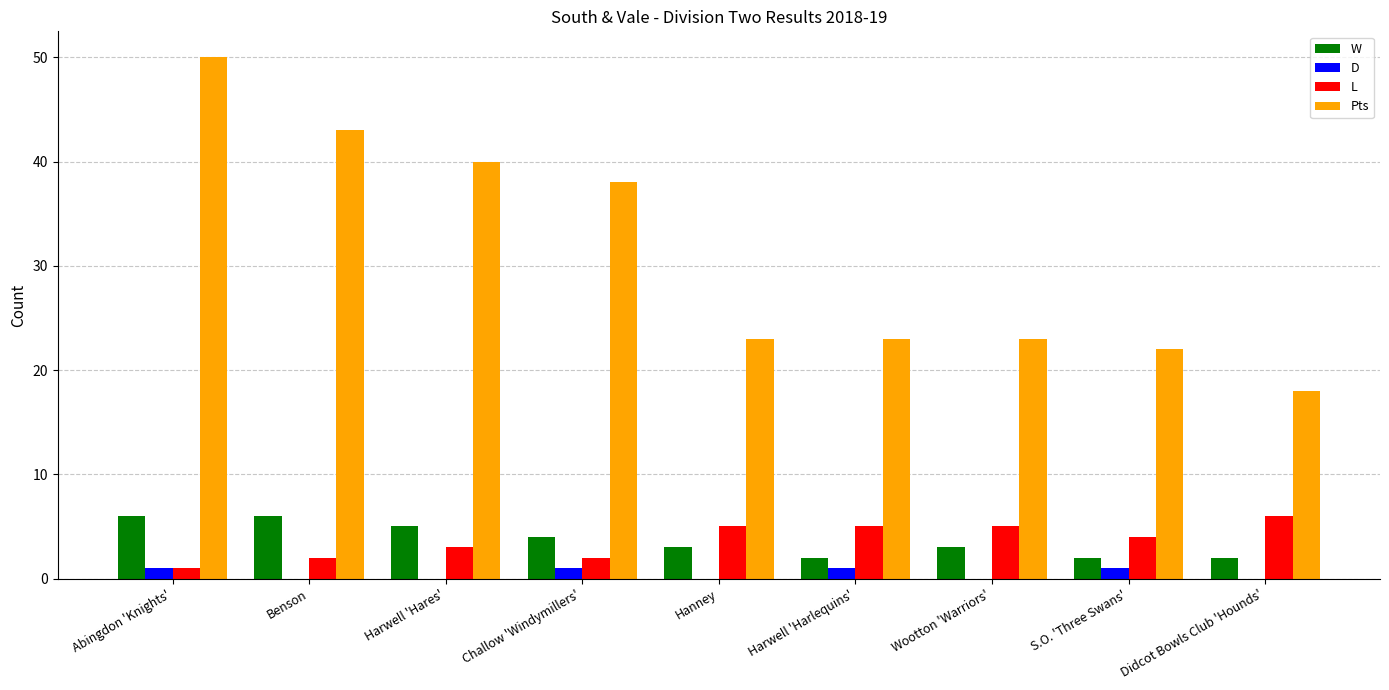

Is the value of Pts at Wootton 'Warriors' greater than the value of L at Wootton 'Warriors'?

Yes